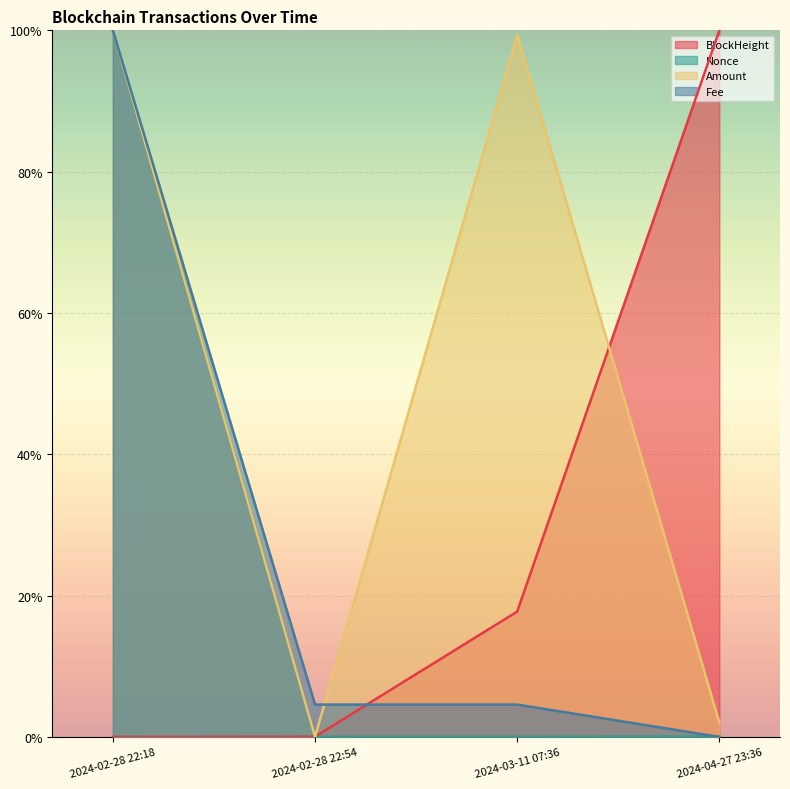

The value of Fee at 2024-04-27 23:36 is -0.5. True or false?

False